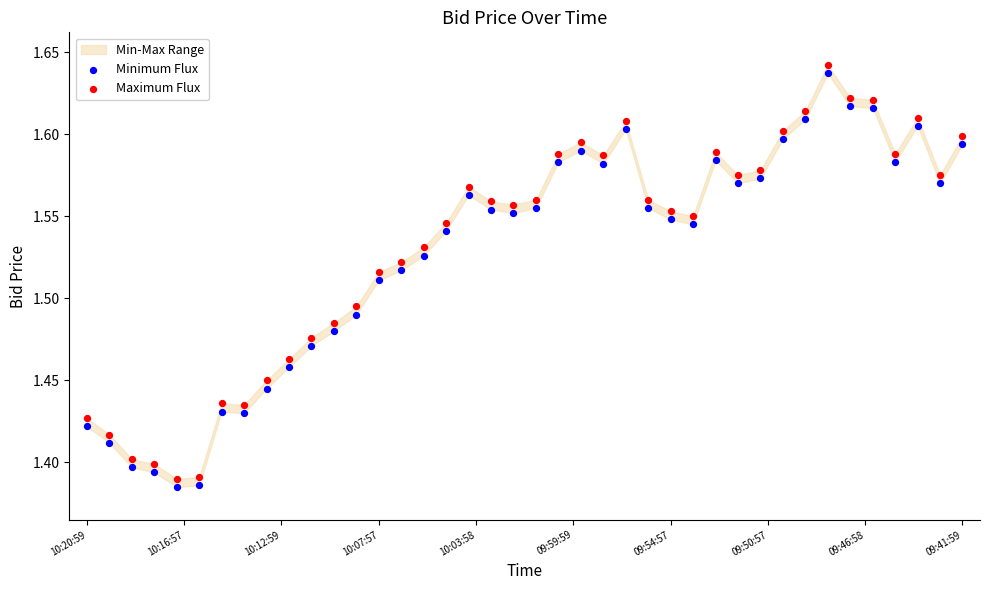

Across all data points, what is the range of X values (max minus min)?

1.0